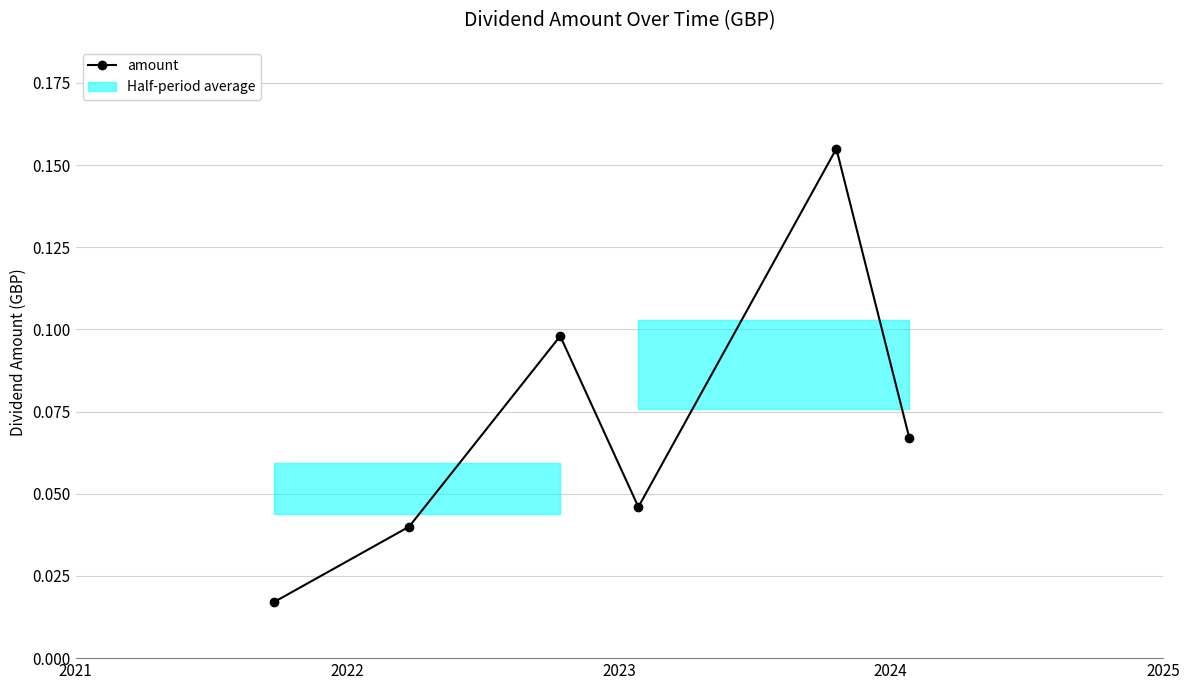

What is the average value?

0.1